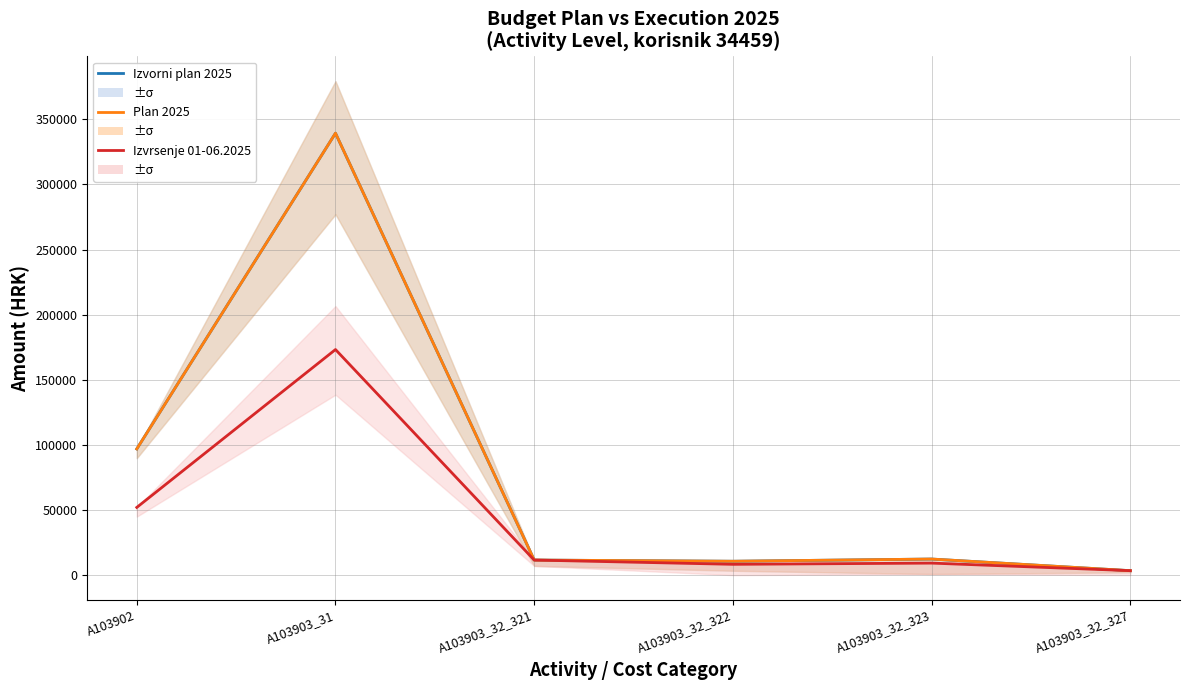

Reading left to right, list all the values displayed in this chart.

Izvorni plan 2025: A103902=96910.0	A103903_31=339363.0	A103903_32_321=11575.0	A103903_32_322=10650.0	A103903_32_323=12352.0	A103903_32_327=3418.0
Plan 2025: A103902=96910.0	A103903_31=339363.0	A103903_32_321=11575.0	A103903_32_322=10650.0	A103903_32_323=12352.0	A103903_32_327=3418.0
Izvrsenje 01-06.2025: A103902=52003.0	A103903_31=173236.0	A103903_32_321=11575.0	A103903_32_322=8296.8	A103903_32_323=9229.1	A103903_32_327=3418.0